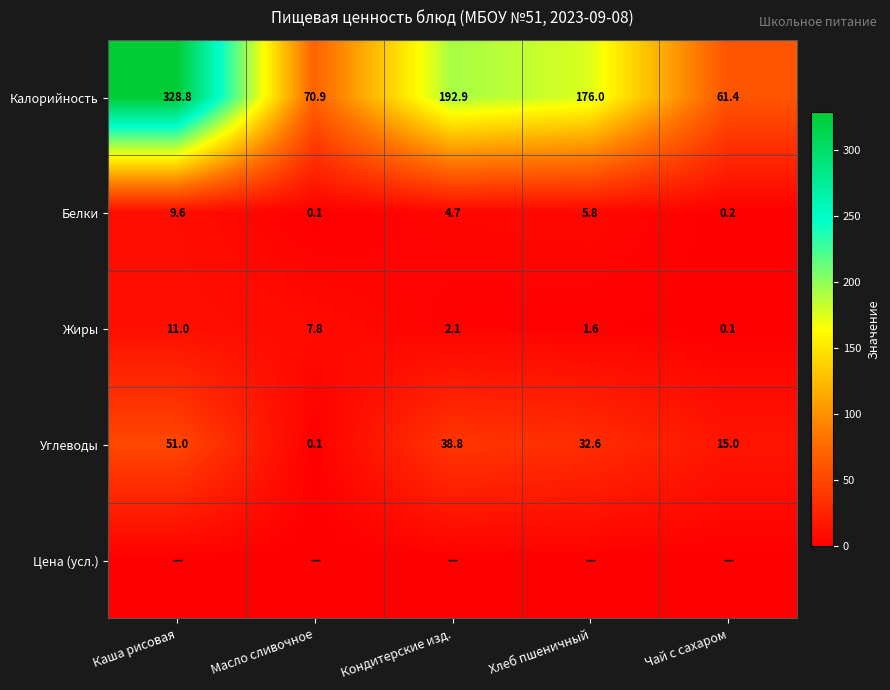

What is the total value across all series at Хлеб пшеничный?

216.0